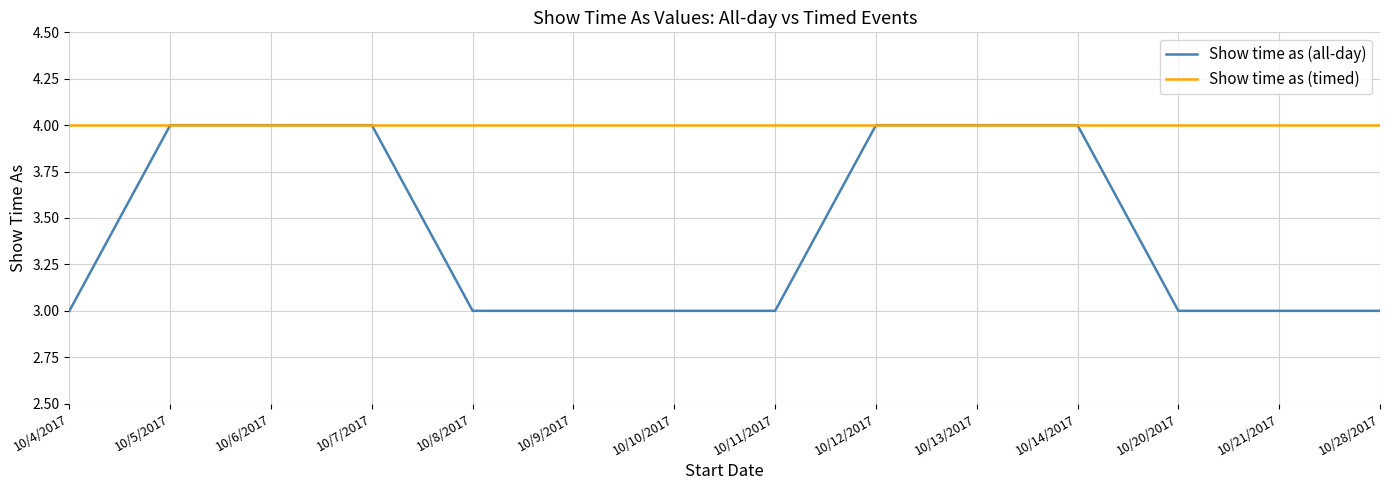

The value of Show time as (timed) at 10/6/2017 is 4. True or false?

True